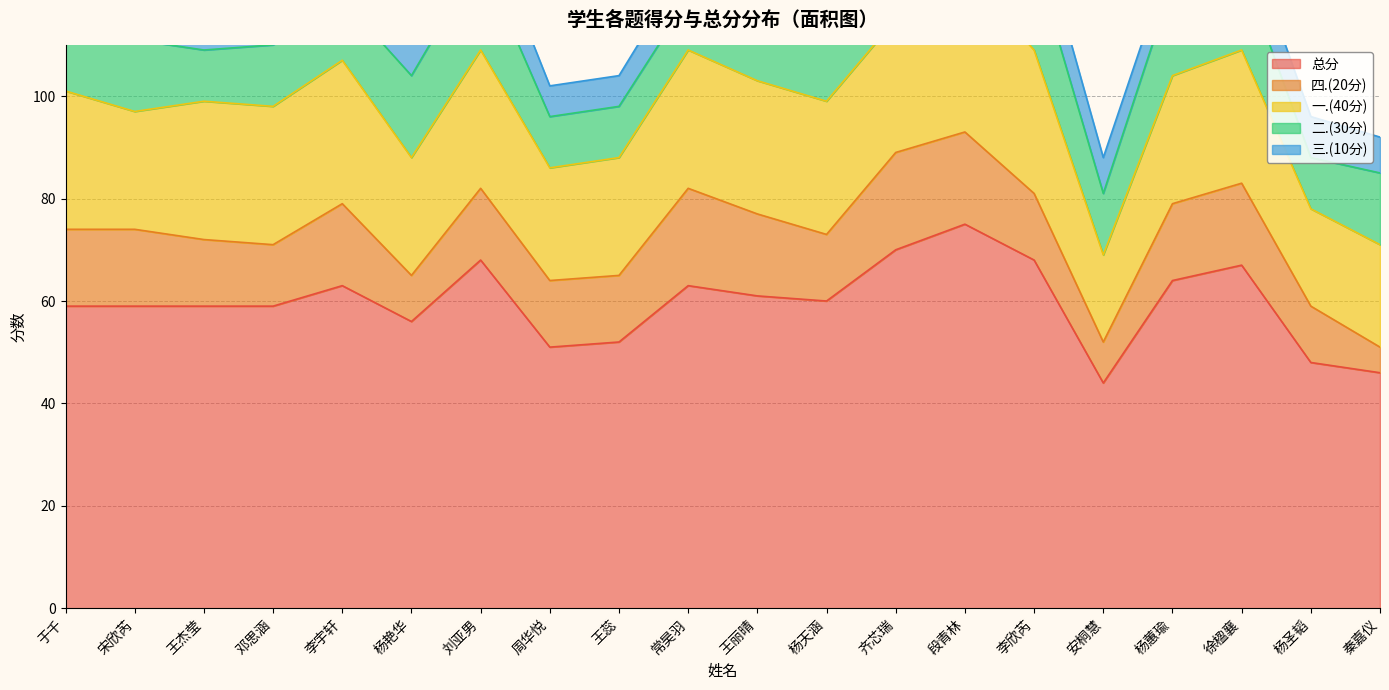

True or false: 二.(30分) and 总分 intersect in this chart.

False